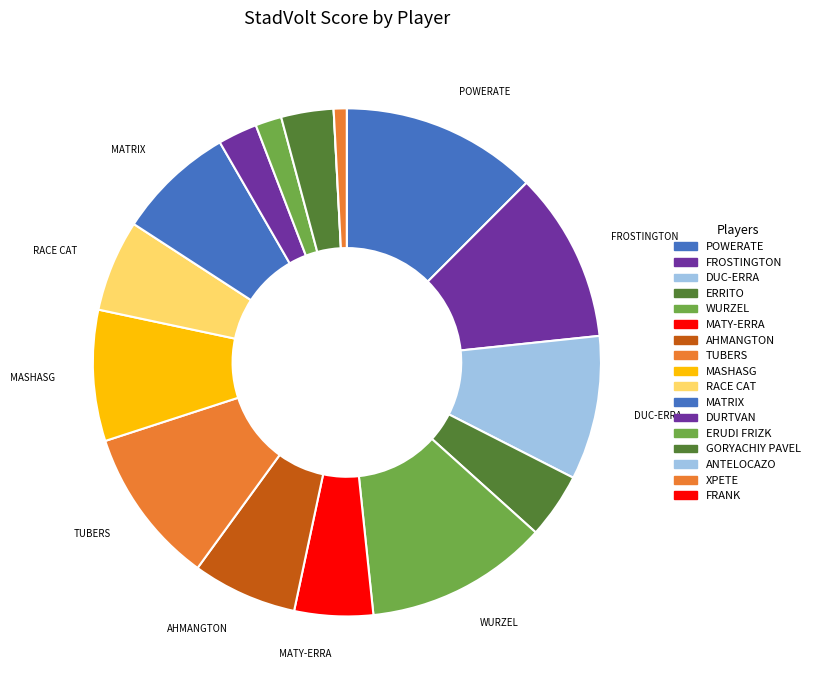

Is it true that RACE CAT is 1% of the pie?

False